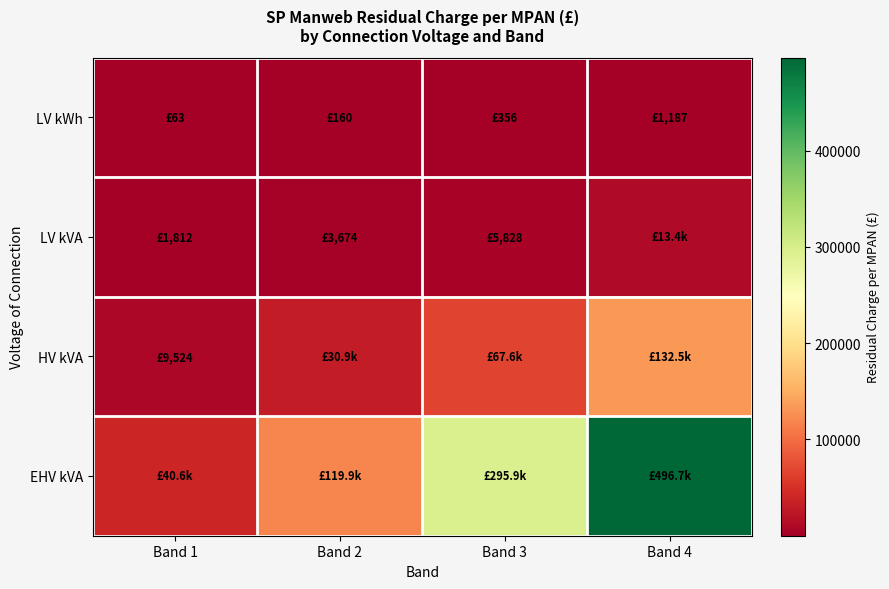

What is the spread (max minus min) of values at Band 1?

40583.5